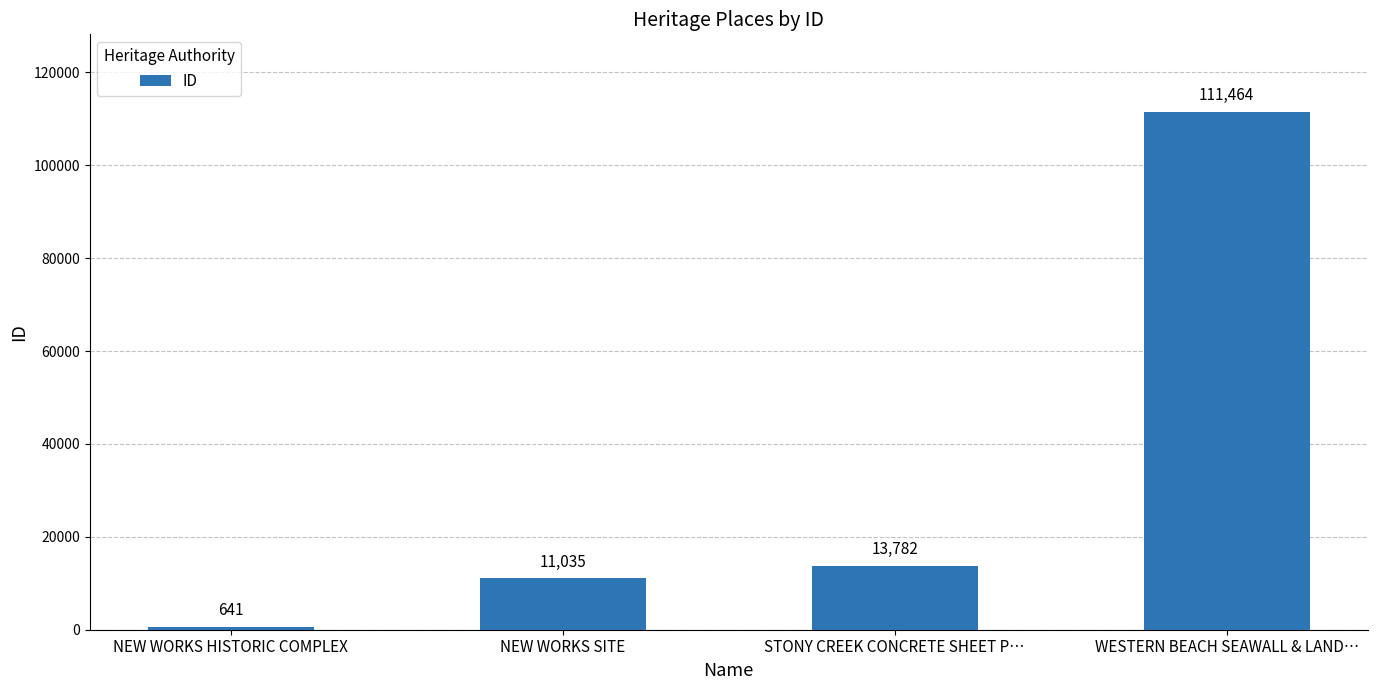

What is the change in value from NEW WORKS HISTORIC COMPLEX to WESTERN BEACH SEAWALL & LAND…?

+110823